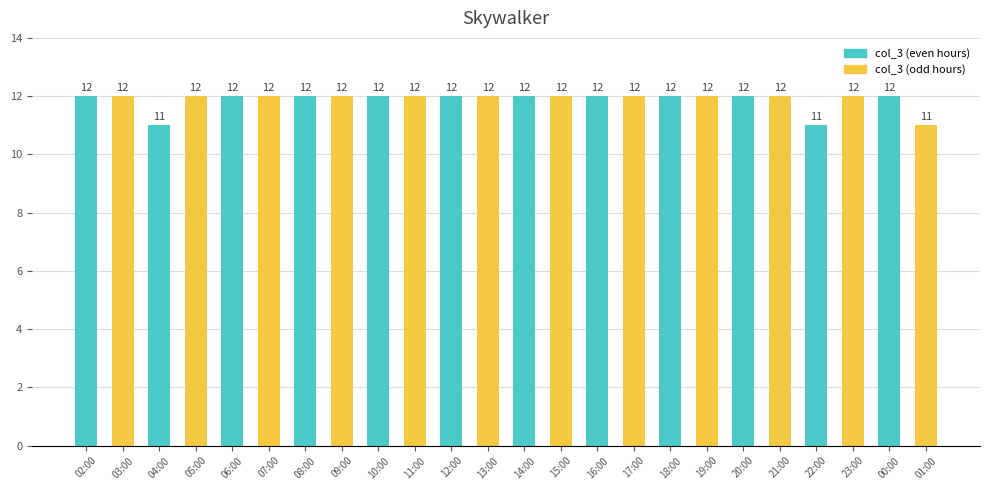

What is the smallest value displayed?

11